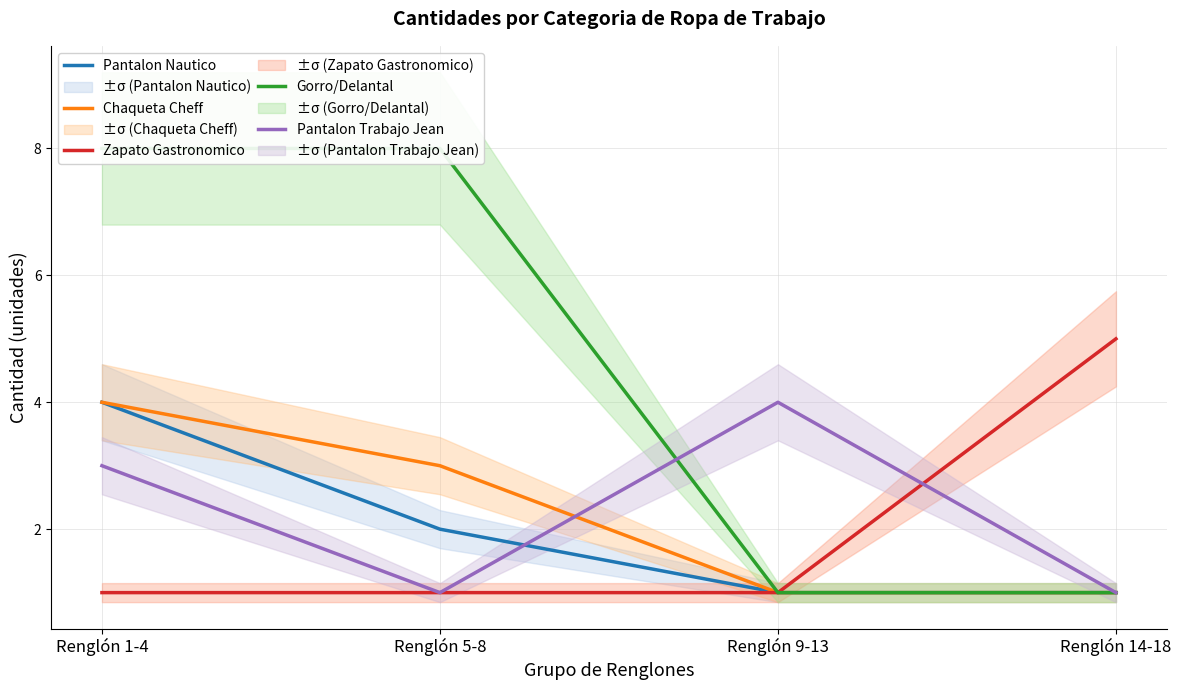

At which label does Pantalon Trabajo Jean reach its peak?

Renglón 9-13